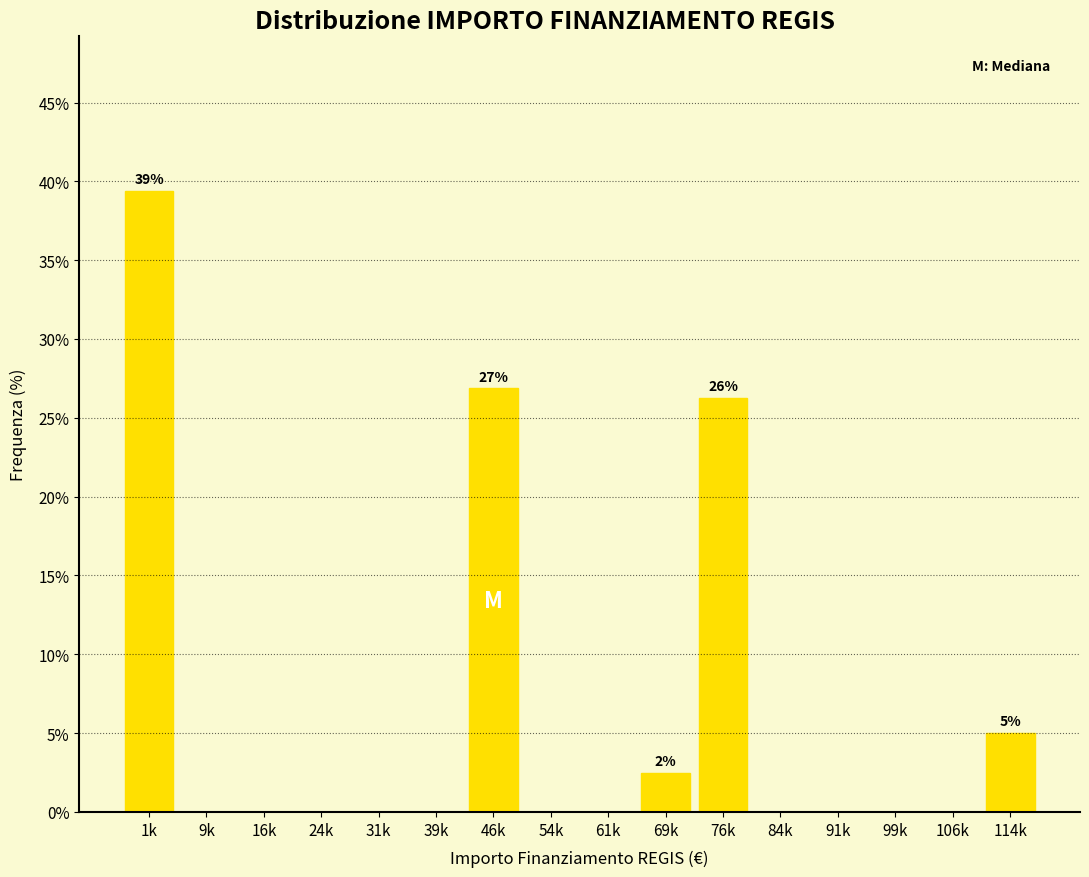

What is the maximum value shown in the chart?

39.4